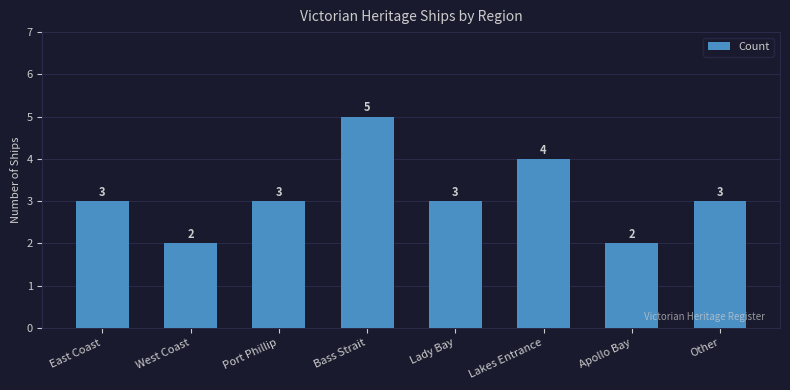

What is the maximum value shown in the chart?

5